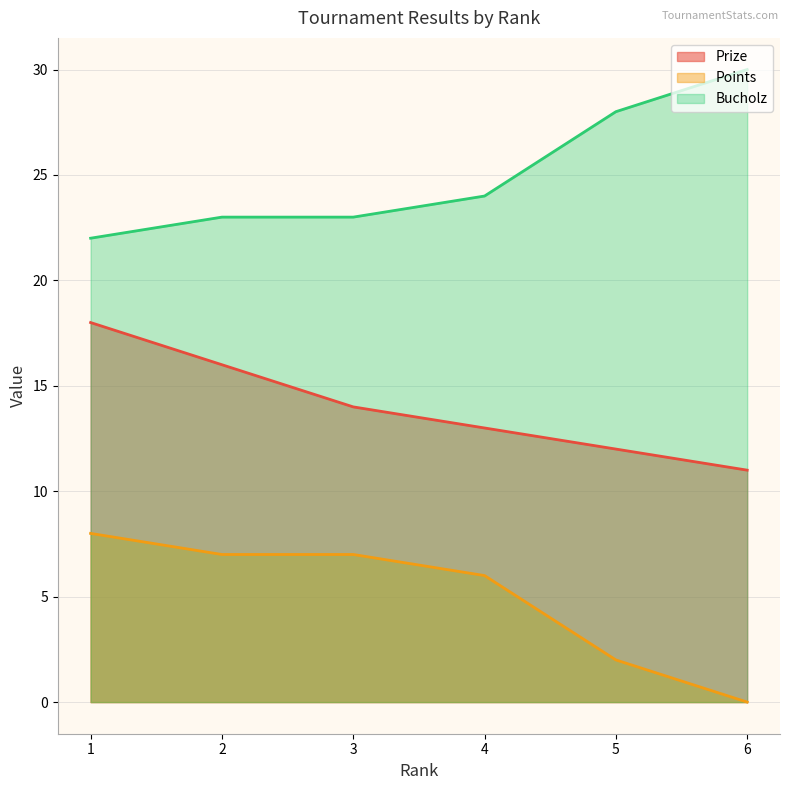

What is the value of the Prize point at the 1st from the left?

18